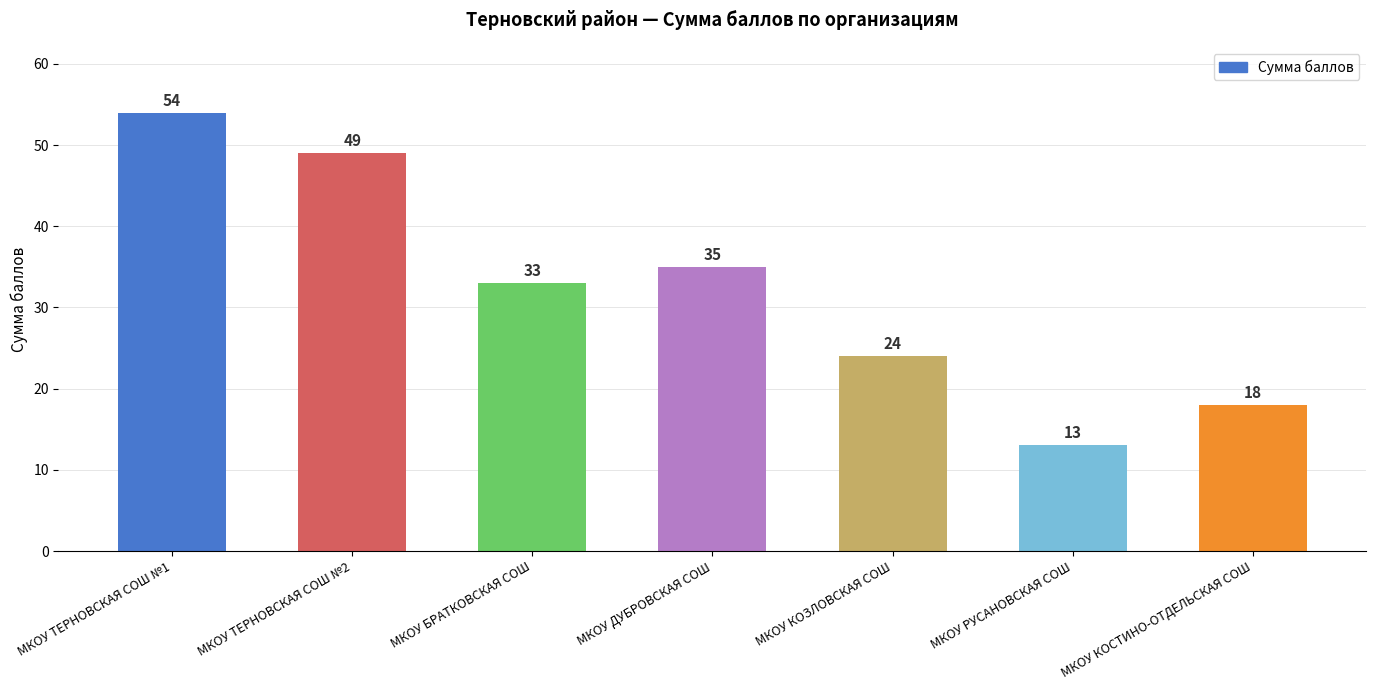

Is it true that the value at МКОУ КОСТИНО-ОТДЕЛЬСКАЯ СОШ is 18?

True